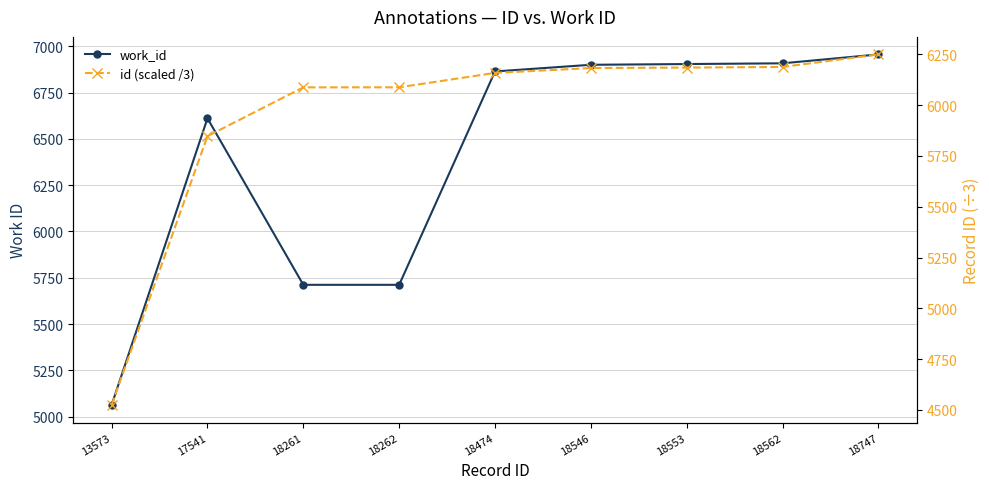

Which series has the largest total across all categories?

work_id